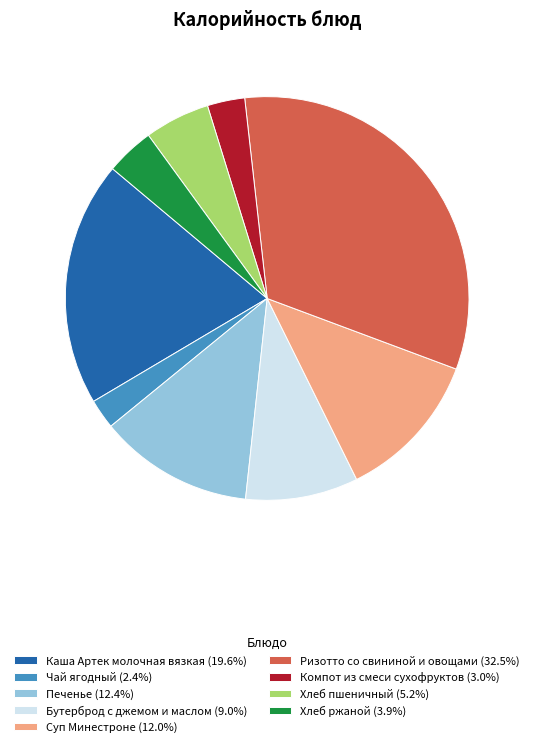

What is the largest slice in the pie chart?

Ризотто со свининой и овощами